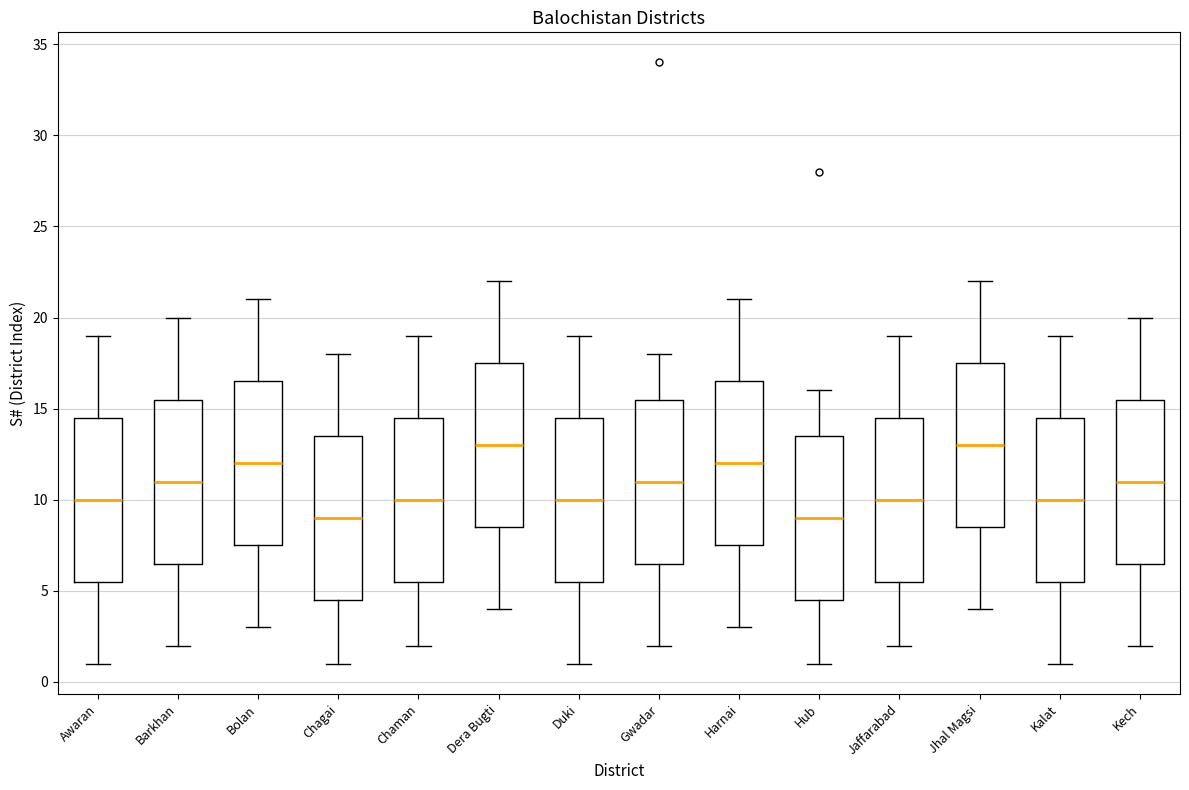

Where is the lower edge of the box for Dera Bugti on the y-axis? The values are not printed on the chart, so give them approximately, as read against the axis.

8.5